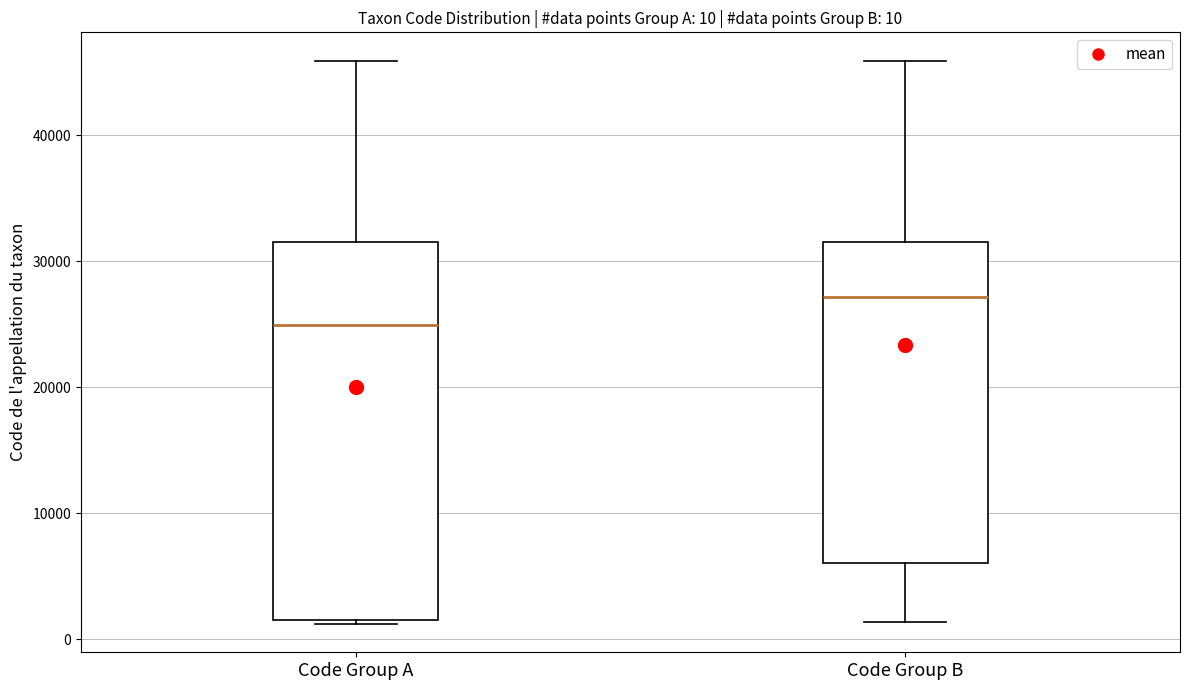

Which box is the tallest, from its lower edge to its upper edge?

Code Group A